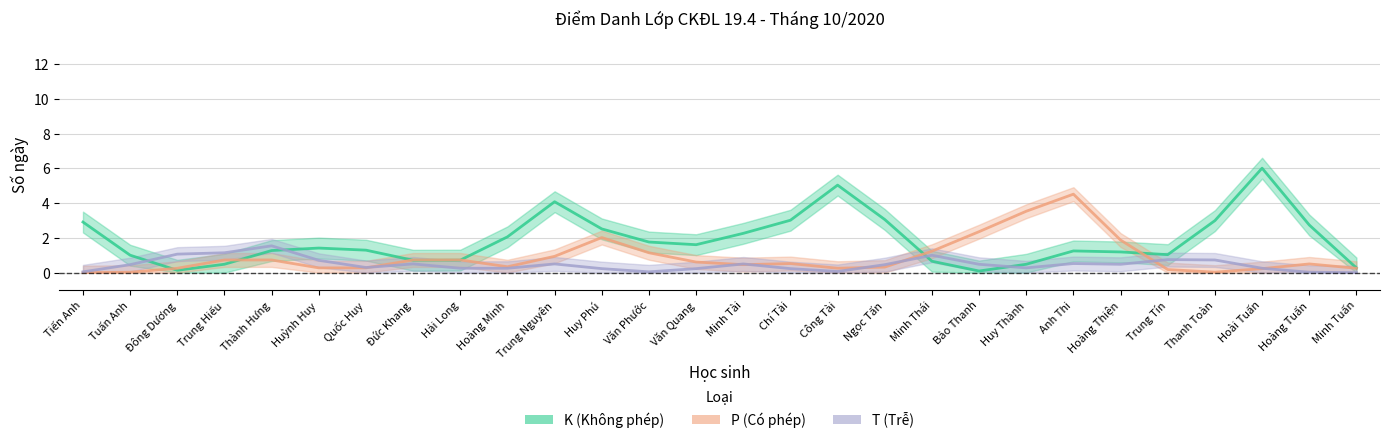

Which category has the lowest value across all series?

Tiến Anh